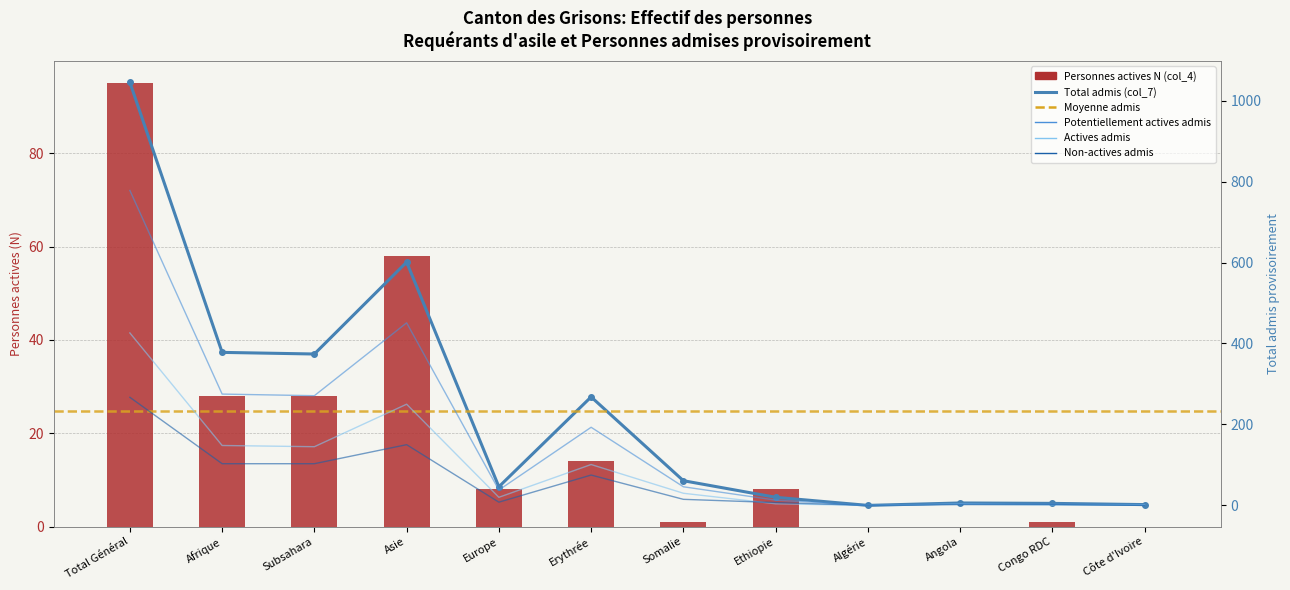

Which has a higher value, Erythrée or Subsahara?

Subsahara